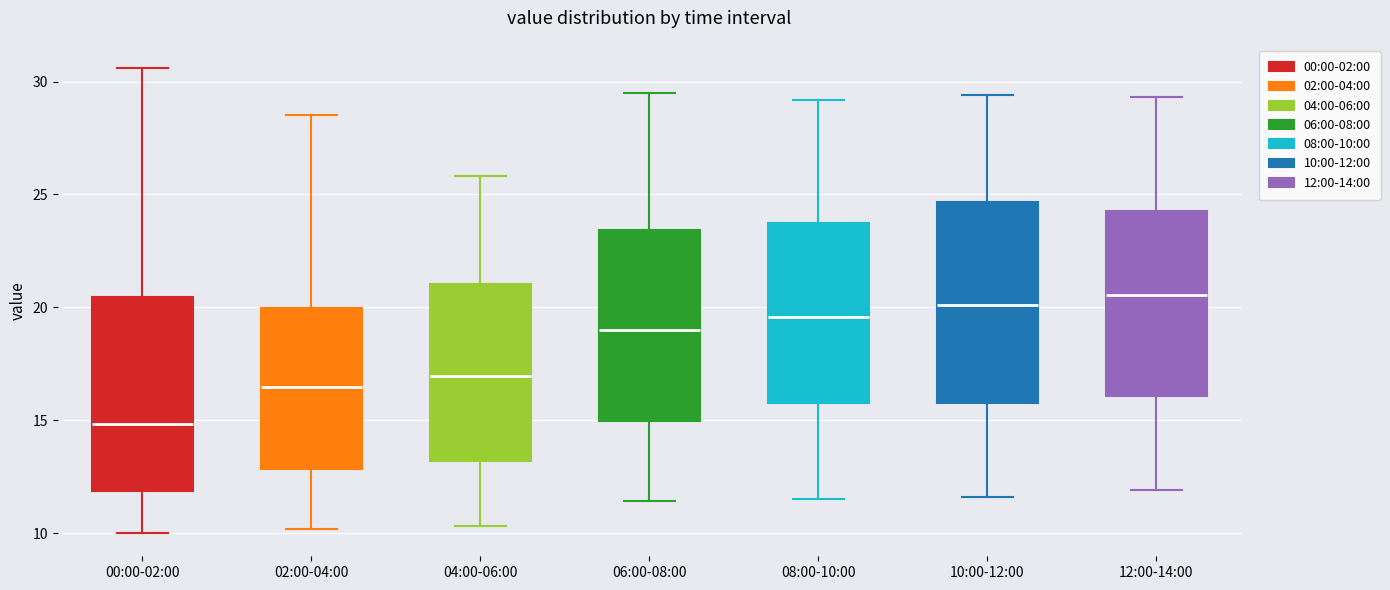

Where does the lower whisker of the box for 06:00-08:00 end on the y-axis? The values are not printed on the chart, so give them approximately, as read against the axis.

11.5